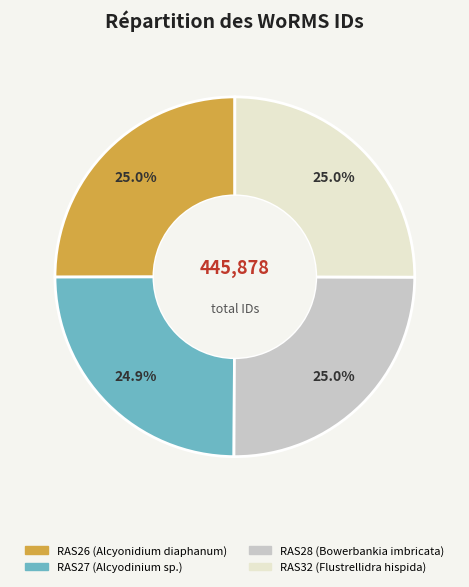

What percentage do RAS32 and RAS28 together represent?

50.1%